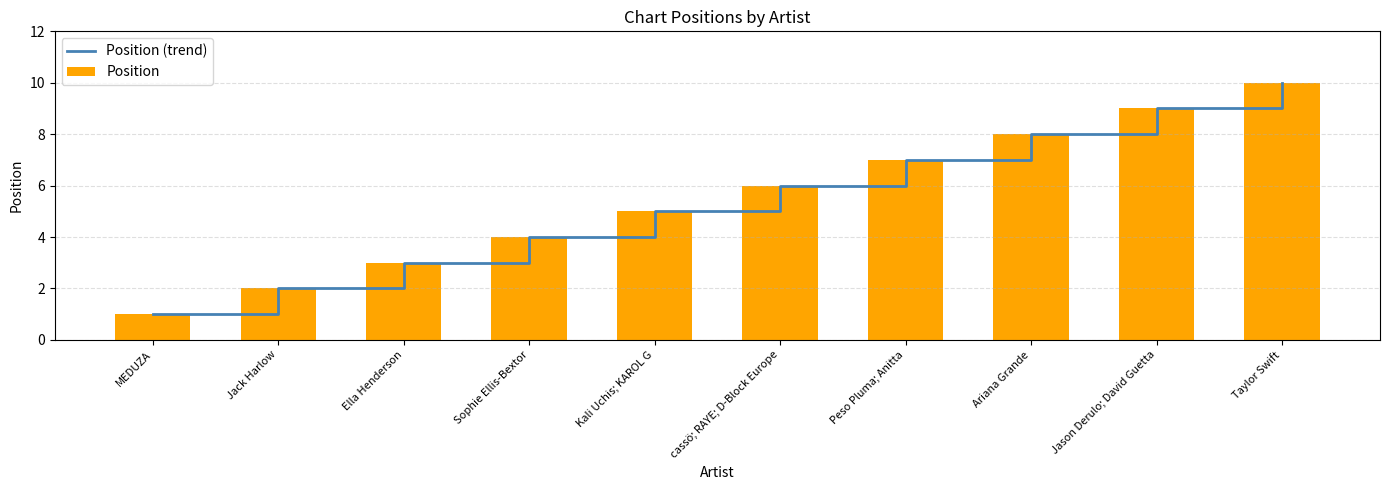

Is it true that Position (trend) equals 7 at Kali Uchis; KAROL G?

False